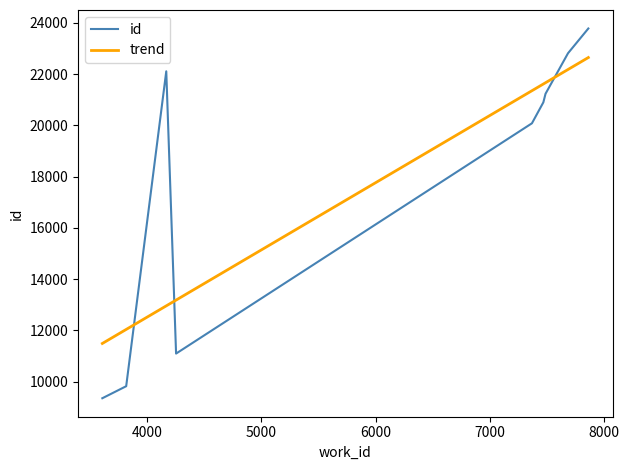

How many intersections are there between id and trend?

3